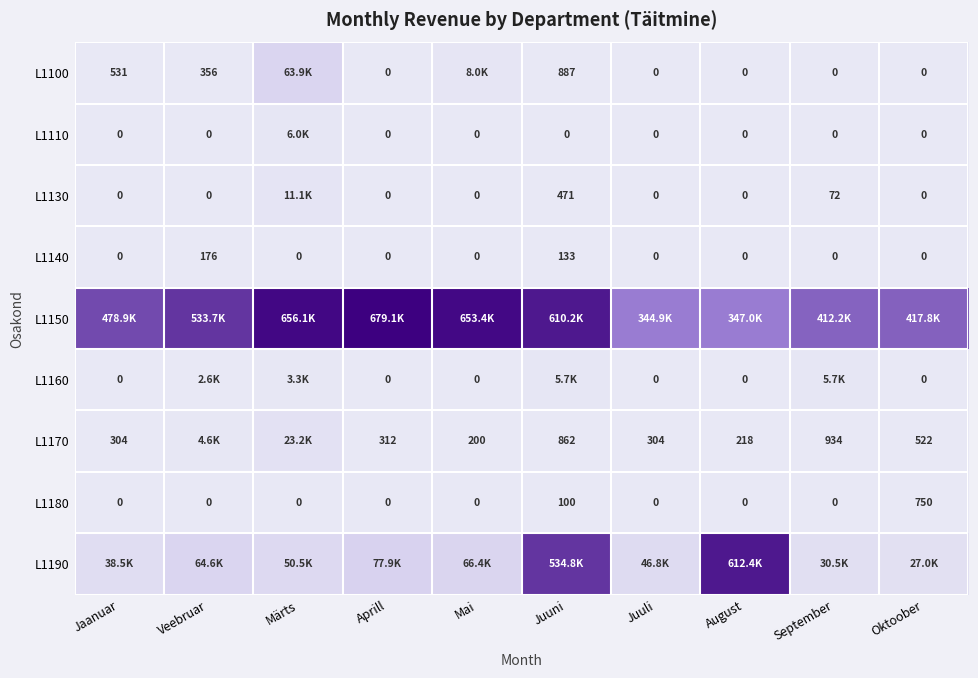

Where is L1140 nearest to the value 88?

Juuni